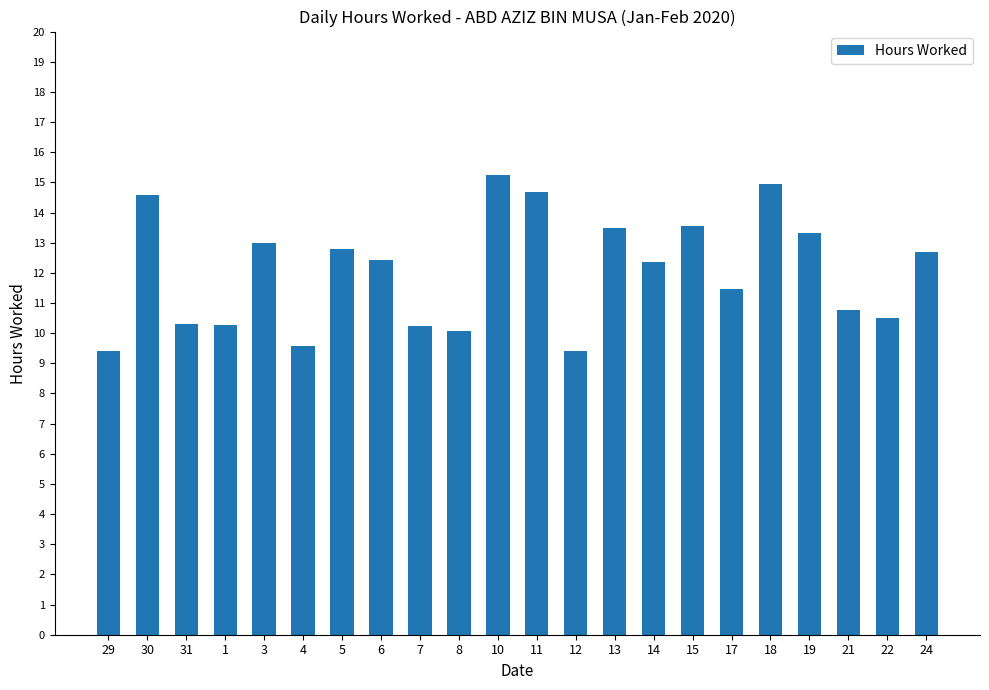

The value at 15 is 13.6. True or false?

True